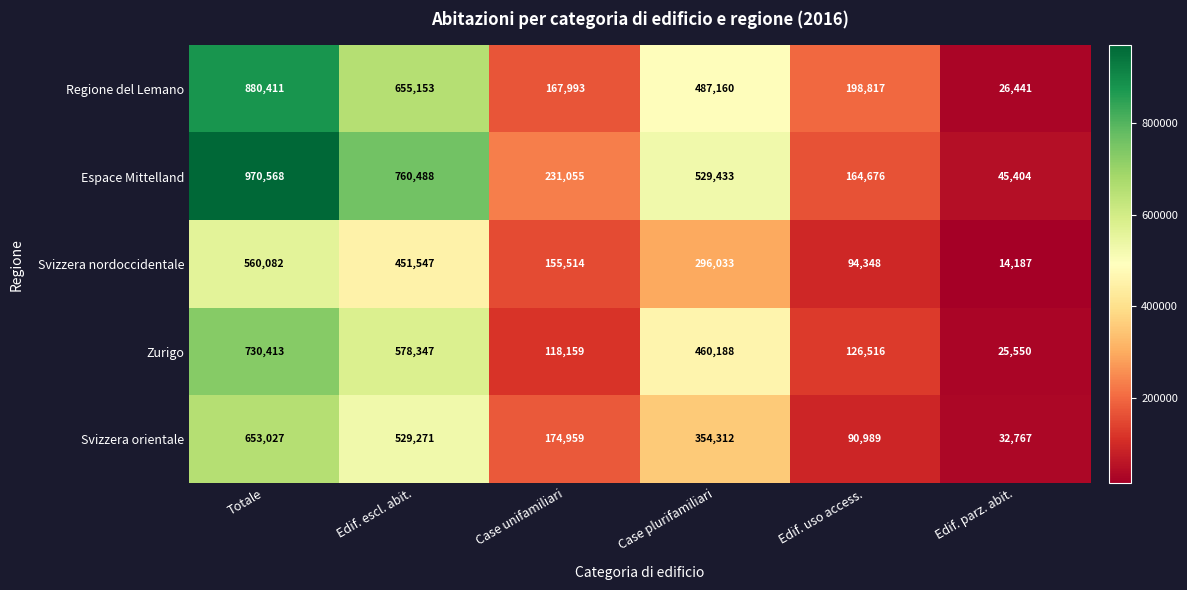

Reading right to left, transcribe all the data shown in this chart.

Regione del Lemano: 26441	198817	487160	167993	655153	880411
Espace Mittelland: 45404	164676	529433	231055	760488	970568
Svizzera nordoccidentale: 14187	94348	296033	155514	451547	560082
Zurigo: 25550	126516	460188	118159	578347	730413
Svizzera orientale: 32767	90989	354312	174959	529271	653027